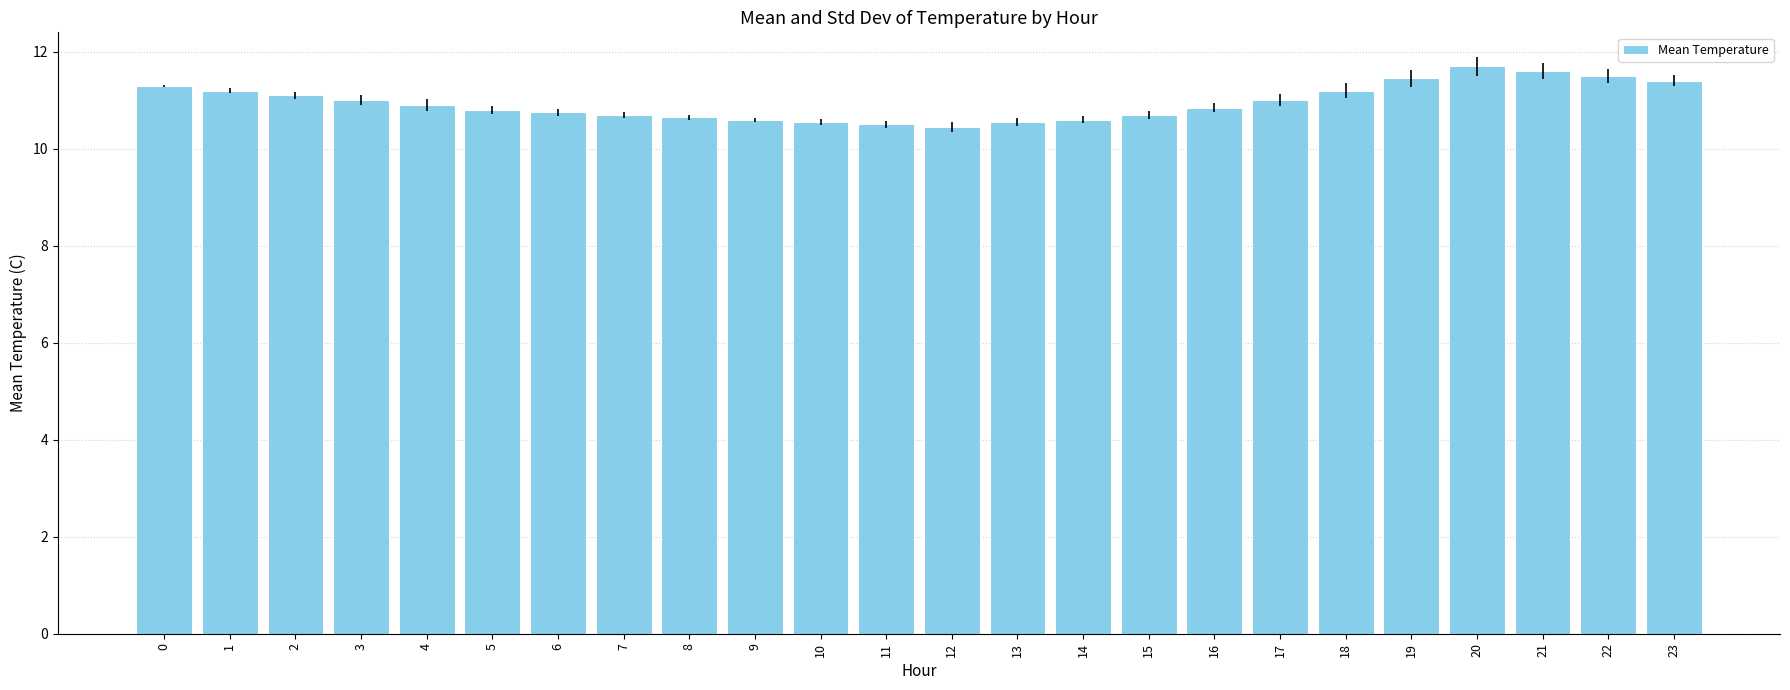

Count the number of data series in this chart.

1